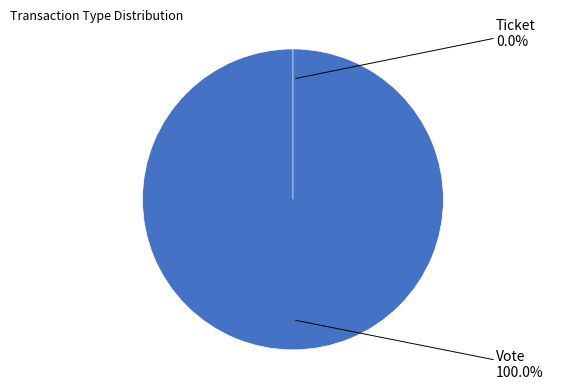

To the nearest percent, what portion does Vote represent?

100%